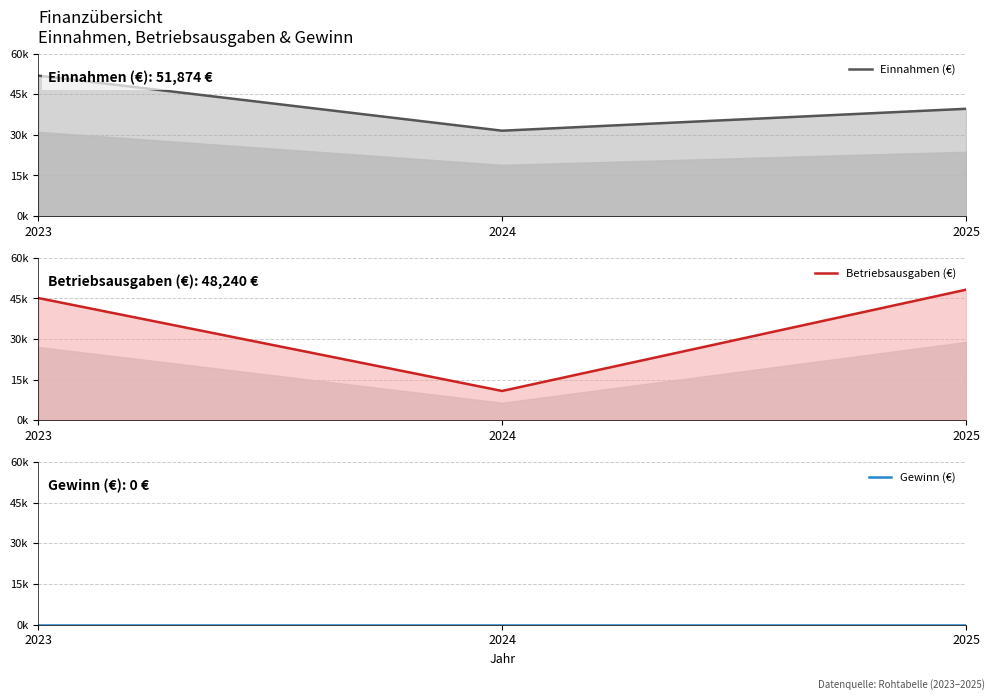

Reading right to left, list all the values displayed in this chart.

Einnahmen (€): 39628	31535	51874
Betriebsausgaben (€): 48240	10855	45170
Gewinn (€): 0	0	0